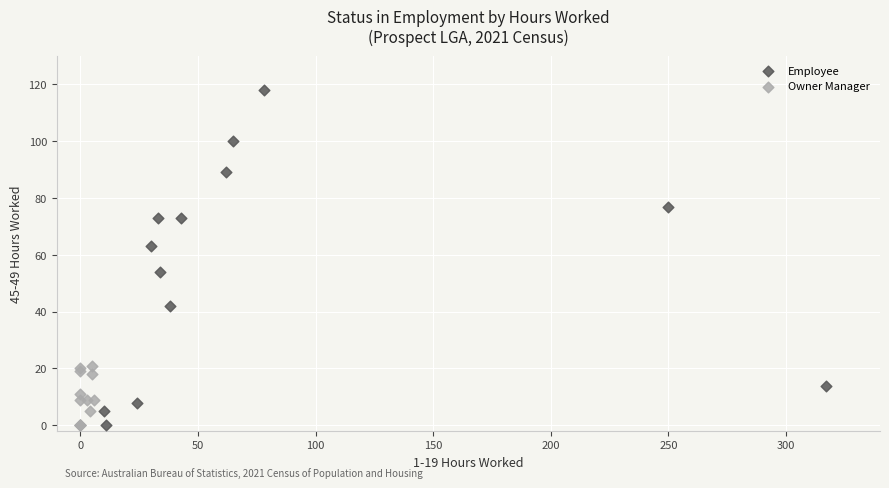

Which series has the largest Y range (max minus min)?

Employee